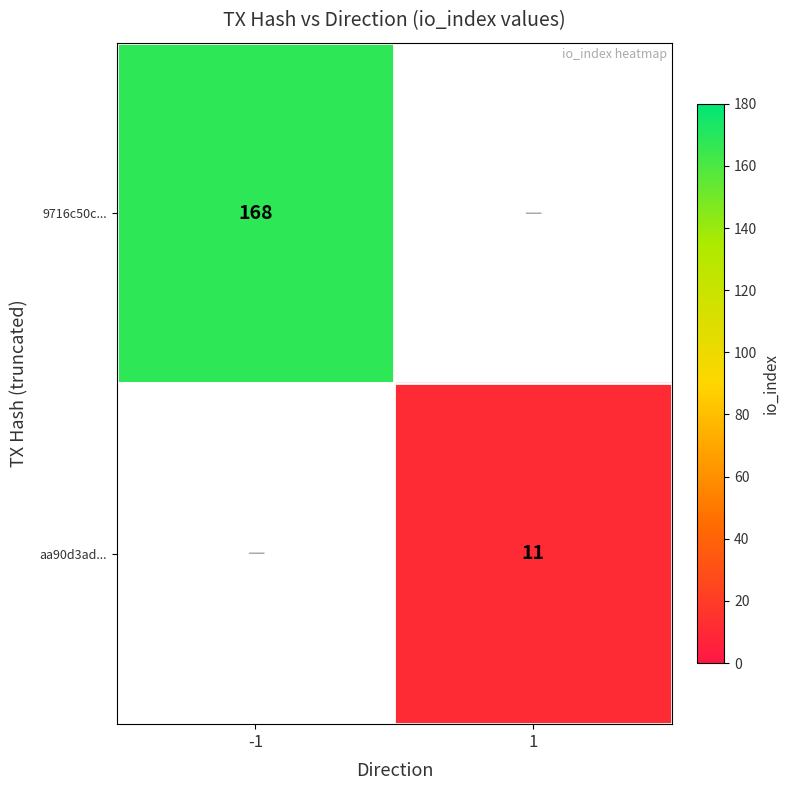

What is the maximum value shown in the chart?

168.0